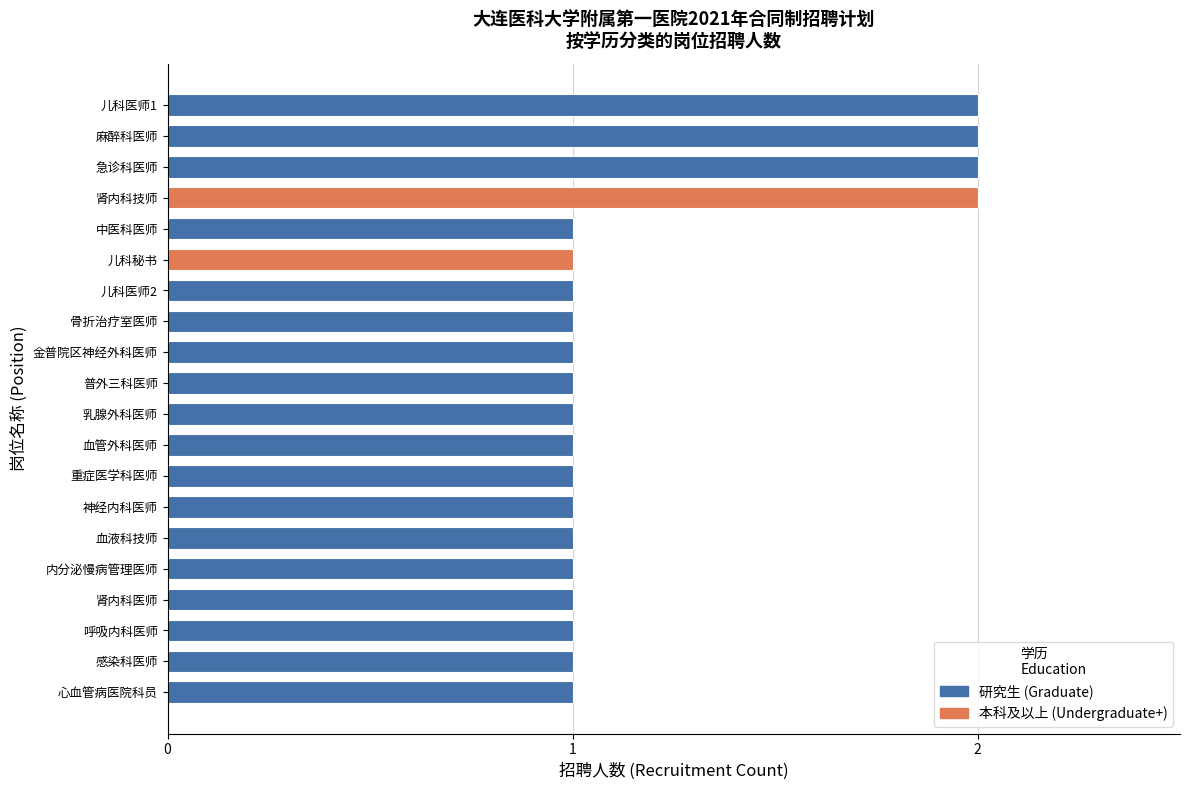

What is the sum of all values?

24